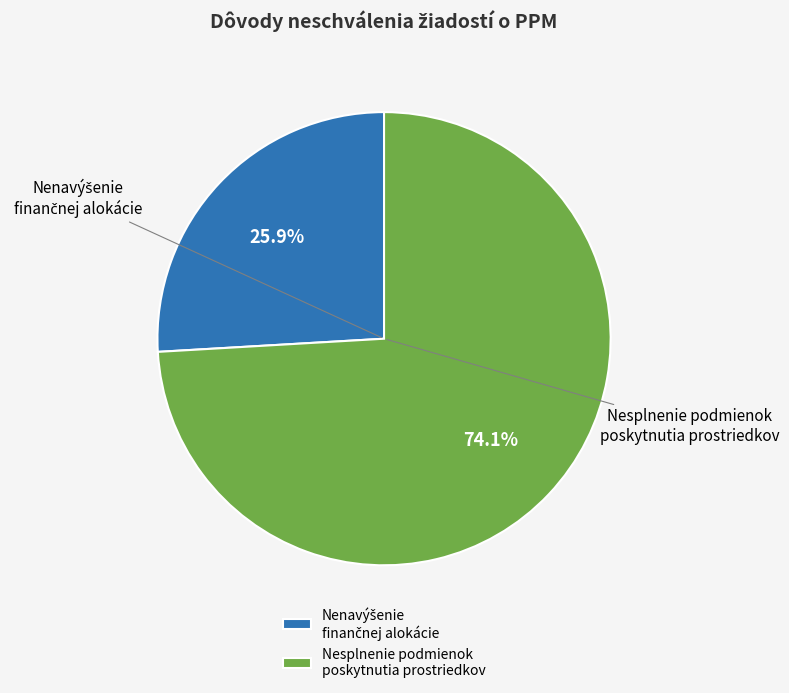

Is there a majority slice in this chart?

Yes